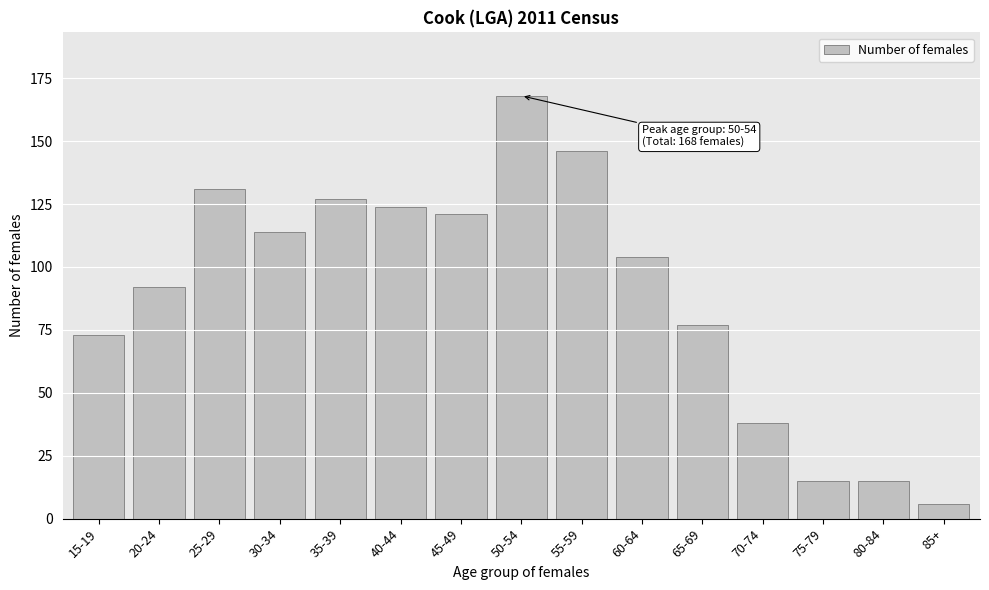

Reading left to right, list all the values displayed in this chart.

73	92	131	114	127	124	121	168	146	104	77	38	15	15	6